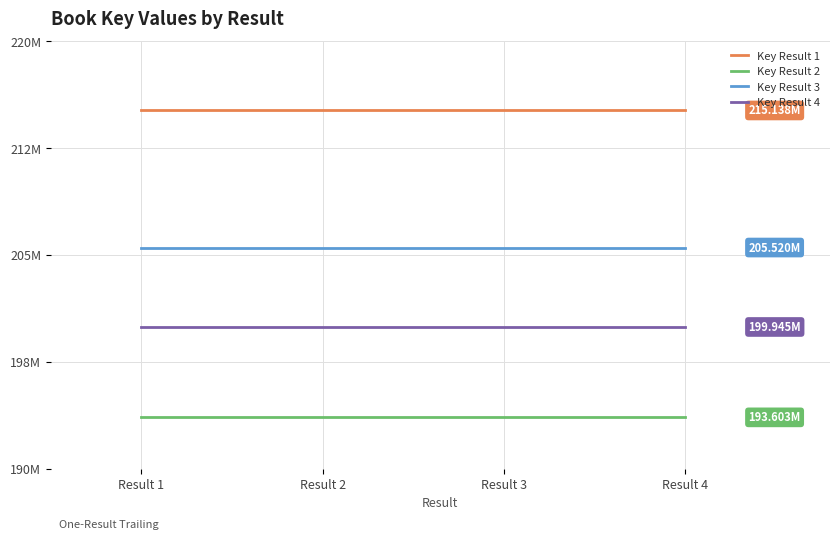

Which label corresponds to the largest value in the chart?

Result 1